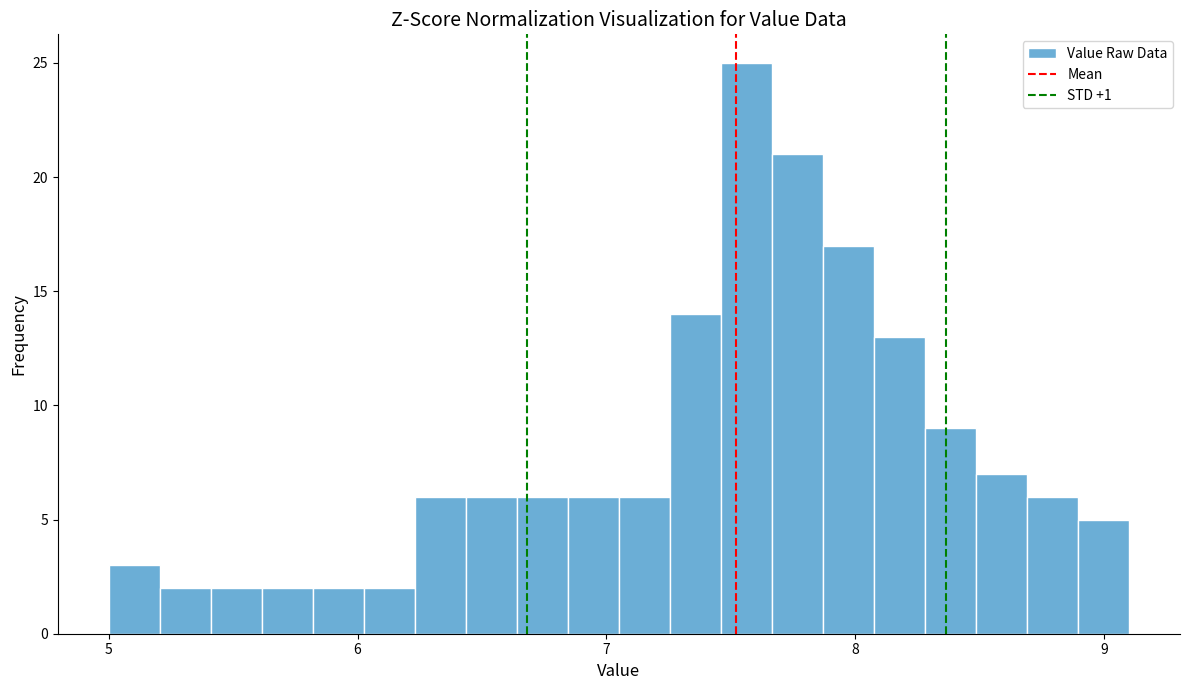

Read against the x-axis, roughly where is the centre of the tallest bar?

7.6